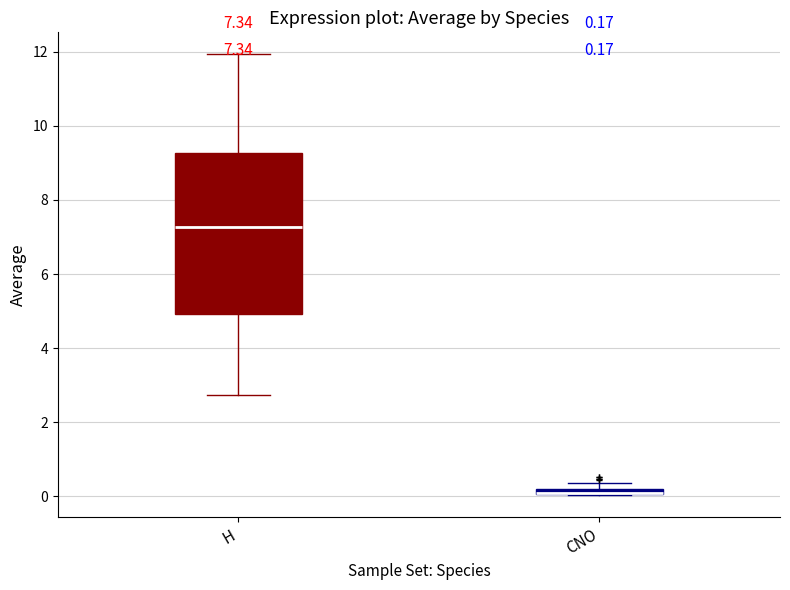

Comparing the boxes themselves (not the whiskers), which one is the tallest?

H